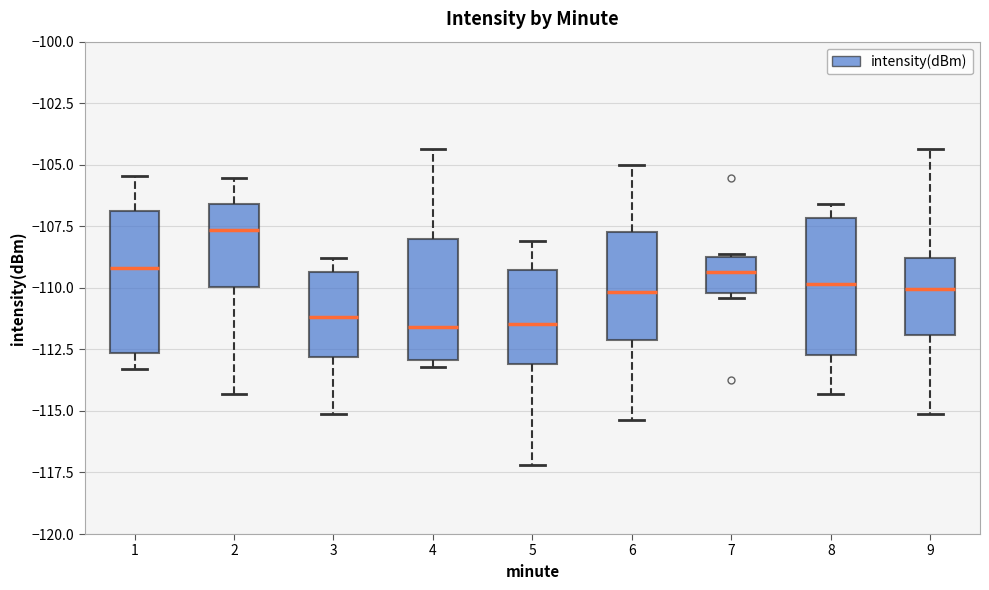

Reading left to right, transcribe this box plot: for each box, give where its median line is, the range the box spans, and where its two whiskers end, as read against the y-axis. The values are not printed on the chart, so give them approximately, as read against the axis.

1: median -109.0, box -112.5 to -107.0, whiskers -113.5 to -105.5
2: median -107.5, box -110.0 to -106.5, whiskers -114.5 to -105.5
3: median -111.0, box -113.0 to -109.5, whiskers -115.0 to -109.0
4: median -111.5, box -113.0 to -108.0, whiskers -113.0 (just below the box's lower edge) to -104.5
5: median -111.5, box -113.0 to -109.5, whiskers -117.0 to -108.0
6: median -110.0, box -112.0 to -107.5, whiskers -115.5 to -105.0
7: median -109.5, box -110.0 to -108.5, whiskers -110.5 to -108.5
8: median -110.0, box -112.5 to -107.0, whiskers -114.5 to -106.5
9: median -110.0, box -112.0 to -109.0, whiskers -115.0 to -104.5